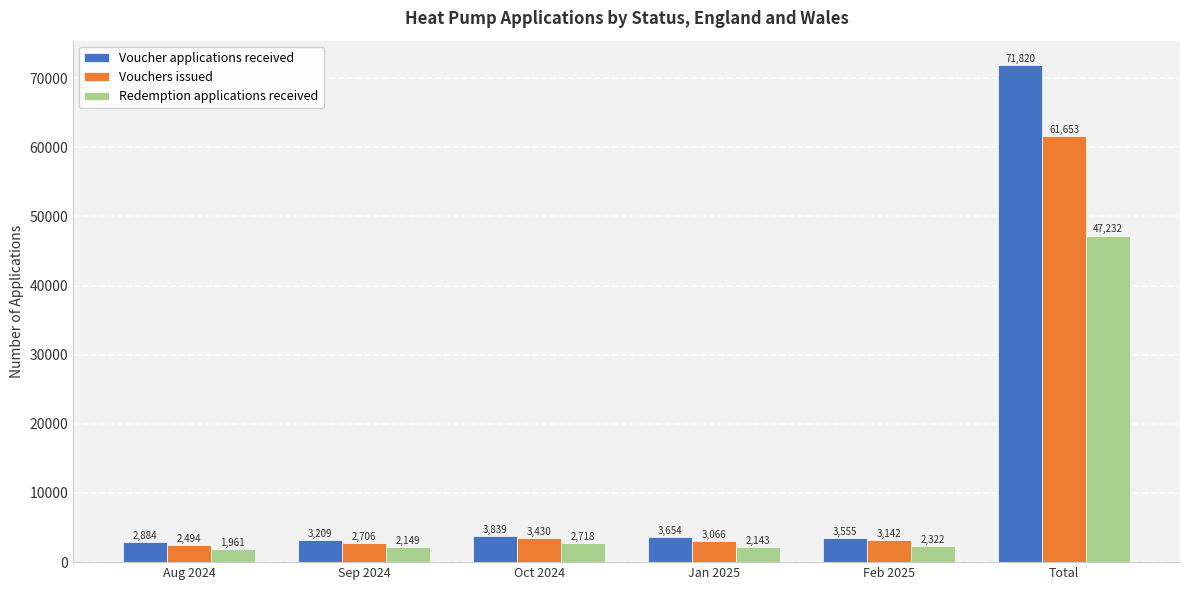

What is the difference between the highest and lowest values at Sep 2024?

1060